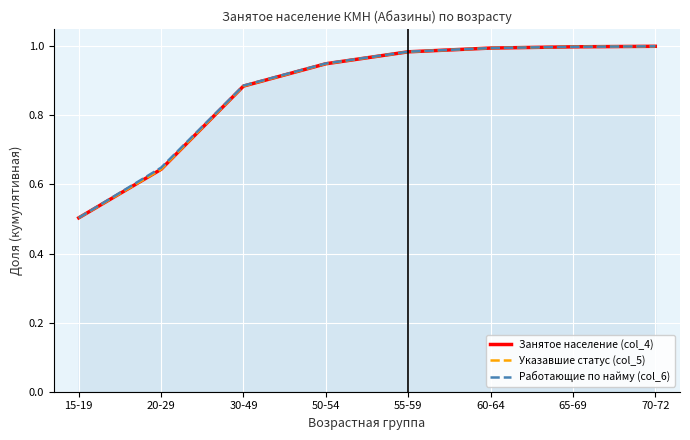

What is the sum of all Работающие по найму (col_6) values?

7.0